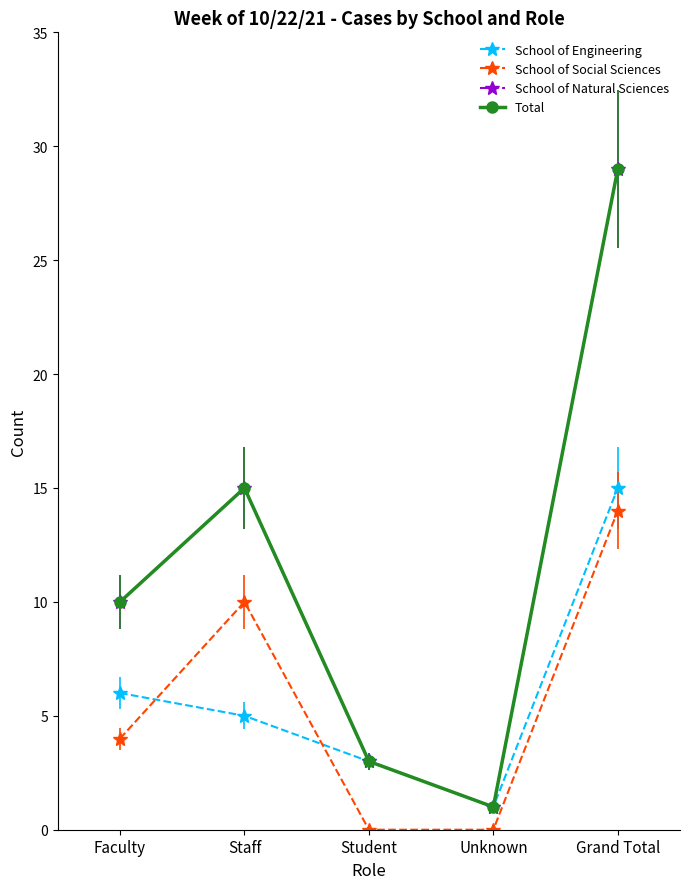

What is the difference between the second highest and minimum values in the School of Engineering series?

5